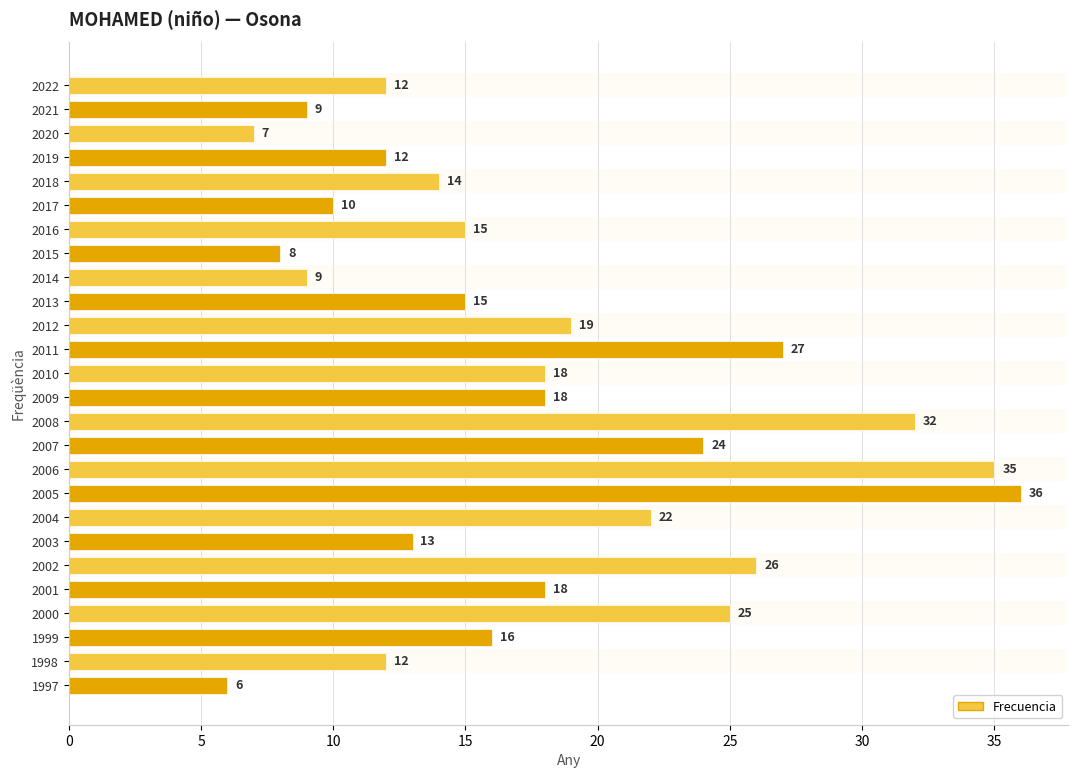

The value at 2022 is 12. True or false?

True